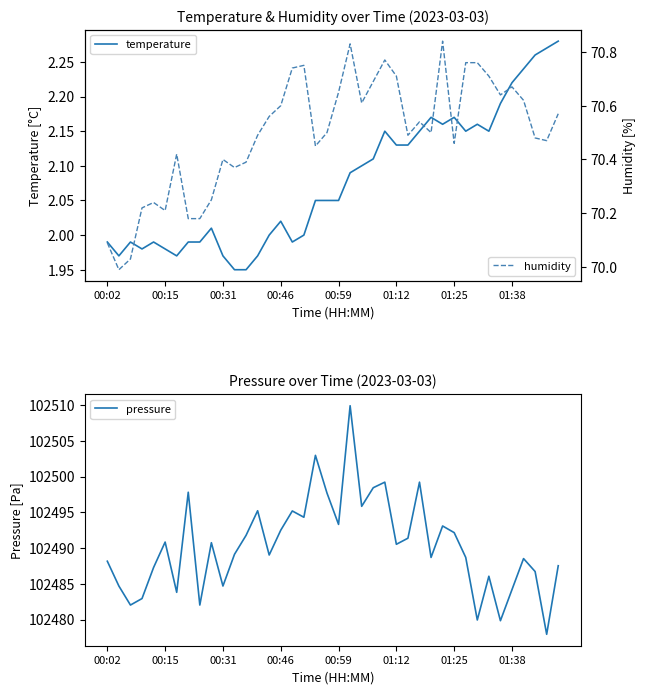

In pressure, how many points are lower than both neighbors (excluding endpoints)?

13